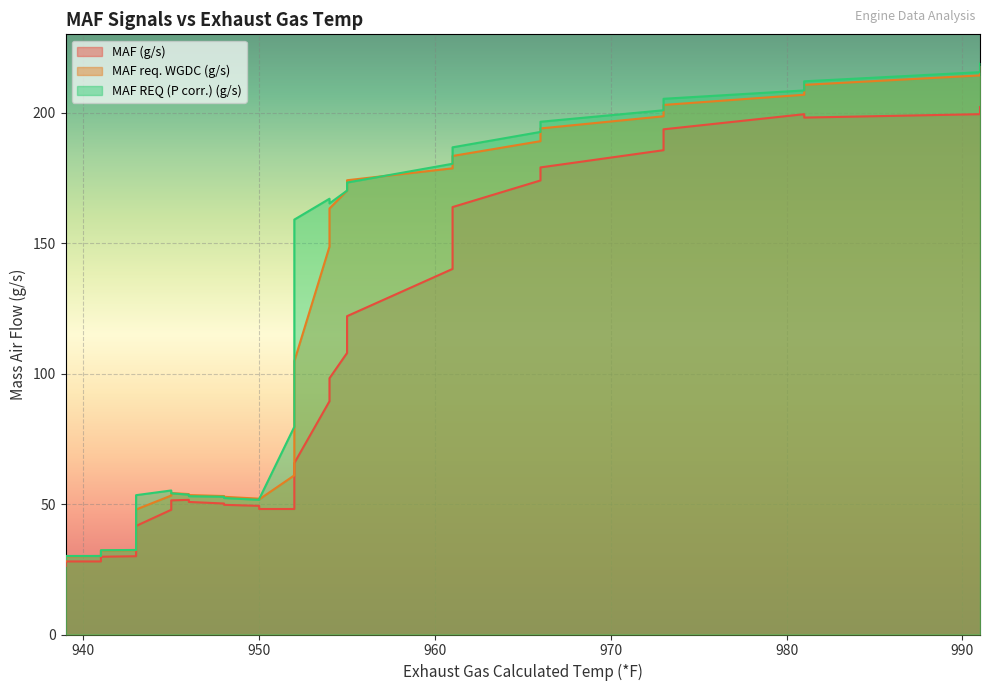

What is the sum of all MAF req. WGDC (g/s) values?

3761.9